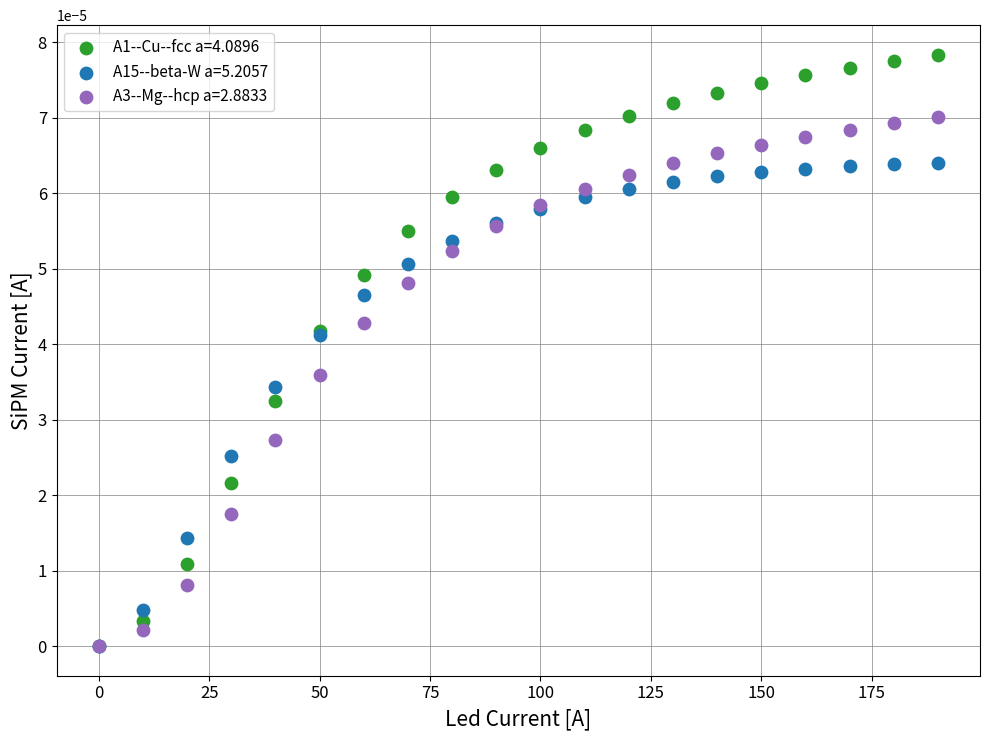

What are all the series names shown in the legend?

A1--Cu--fcc a=4.0896, A15--beta-W a=5.2057, A3--Mg--hcp a=2.8833